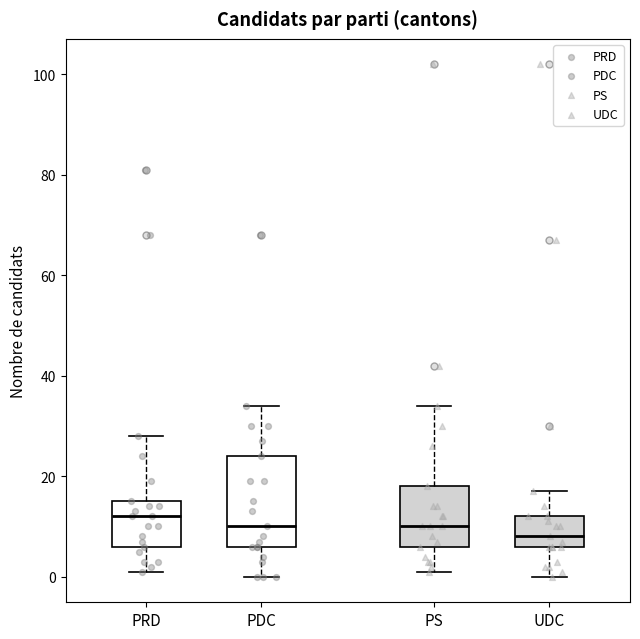

Reading left to right, read every box against the y-axis: the position of its median line, the range the box covers, and the ends of its whiskers. The values are not printed on the chart, so give them approximately, as read against the axis.

PRD: median 12, box 6 to 16, whiskers 2 to 28
PDC: median 10, box 6 to 24, whiskers 0 to 34
PS: median 10, box 6 to 18, whiskers 2 to 34
UDC: median 8, box 6 to 12, whiskers 0 to 18